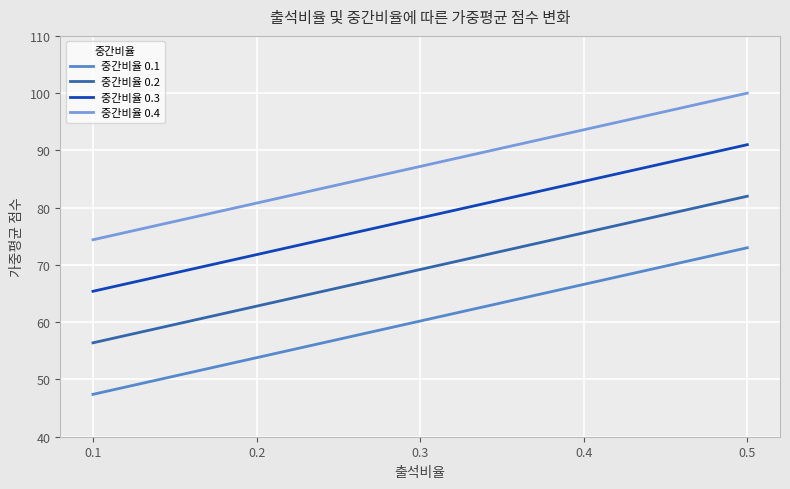

What is the minimum value shown in the chart?

47.4